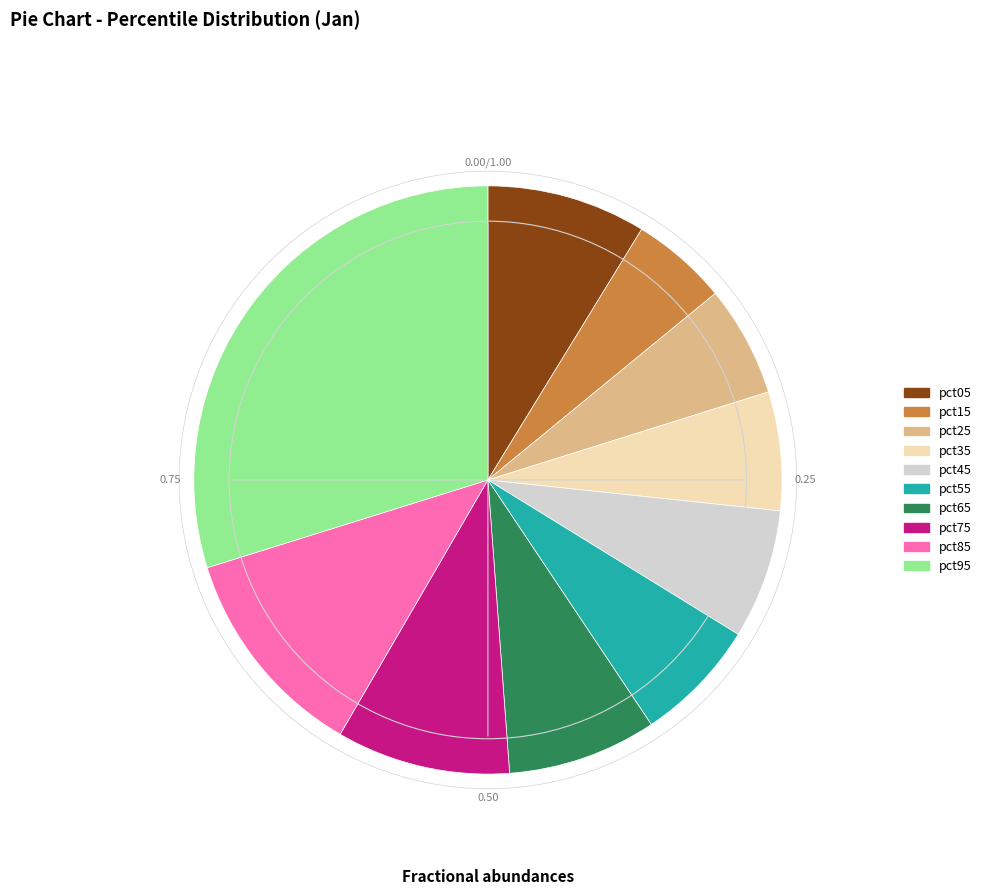

Count the number of slices in the pie.

10